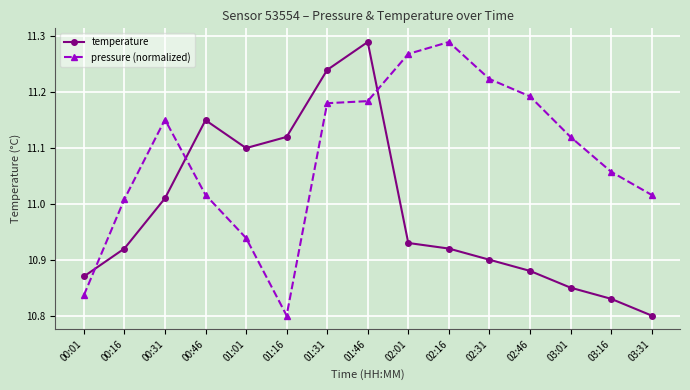

Which category has the highest value in the pressure (normalized) series?

02:16